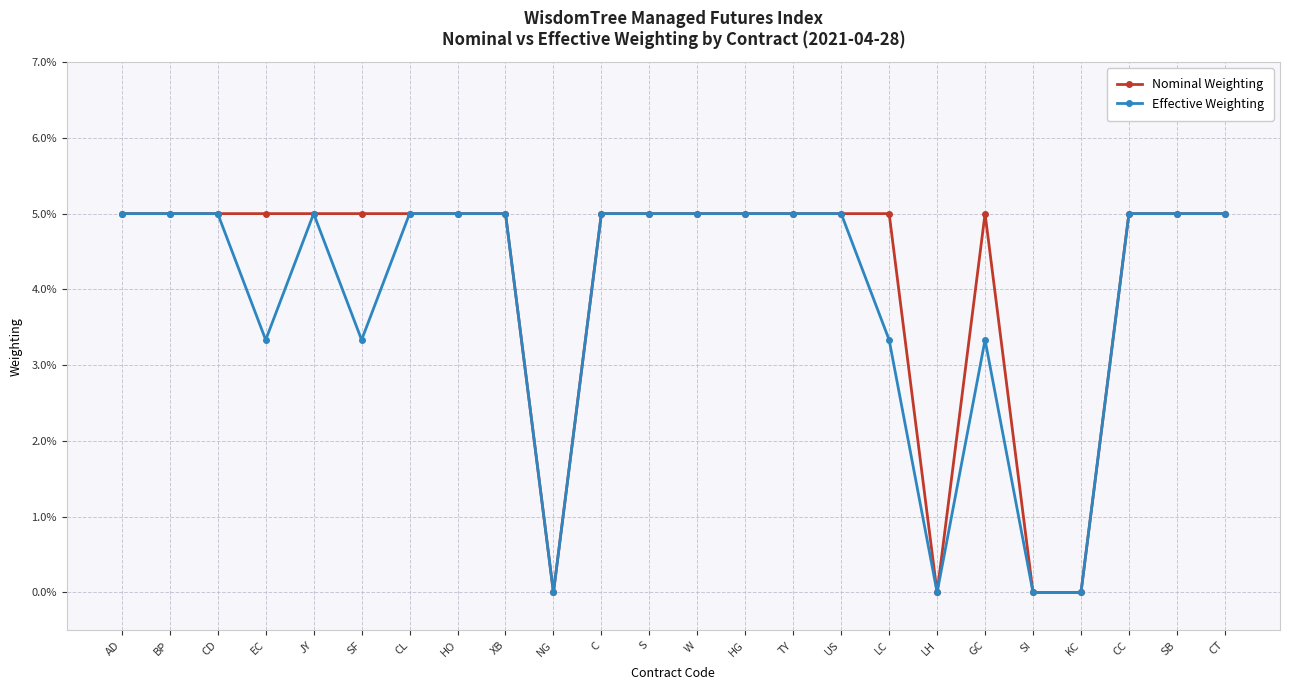

Reading left to right, list all the values displayed in this chart.

Nominal Weighting: AD=0.1	BP=0.1	CD=0.1	EC=0.1	JY=0.1	SF=0.1	CL=0.1	HO=0.1	XB=0.1	NG=0.0	C=0.1	S=0.1	W=0.1	HG=0.1	TY=0.1	US=0.1	LC=0.1	LH=0.0	GC=0.1	SI=0.0	KC=0.0	CC=0.1	SB=0.1	CT=0.1
Effective Weighting: AD=0.1	BP=0.1	CD=0.1	EC=0.0	JY=0.1	SF=0.0	CL=0.1	HO=0.1	XB=0.1	NG=0.0	C=0.1	S=0.1	W=0.1	HG=0.1	TY=0.1	US=0.1	LC=0.0	LH=0.0	GC=0.0	SI=0.0	KC=0.0	CC=0.1	SB=0.1	CT=0.1